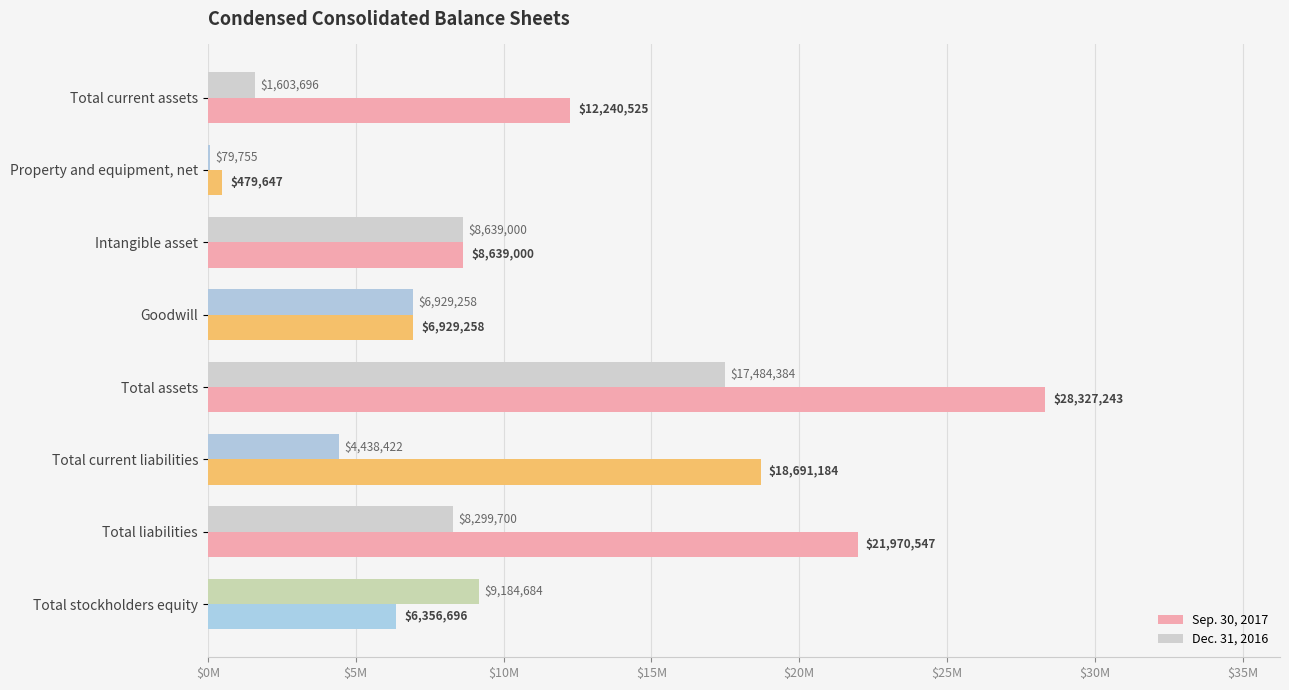

What are all the series names shown in the legend?

Sep. 30, 2017, Dec. 31, 2016